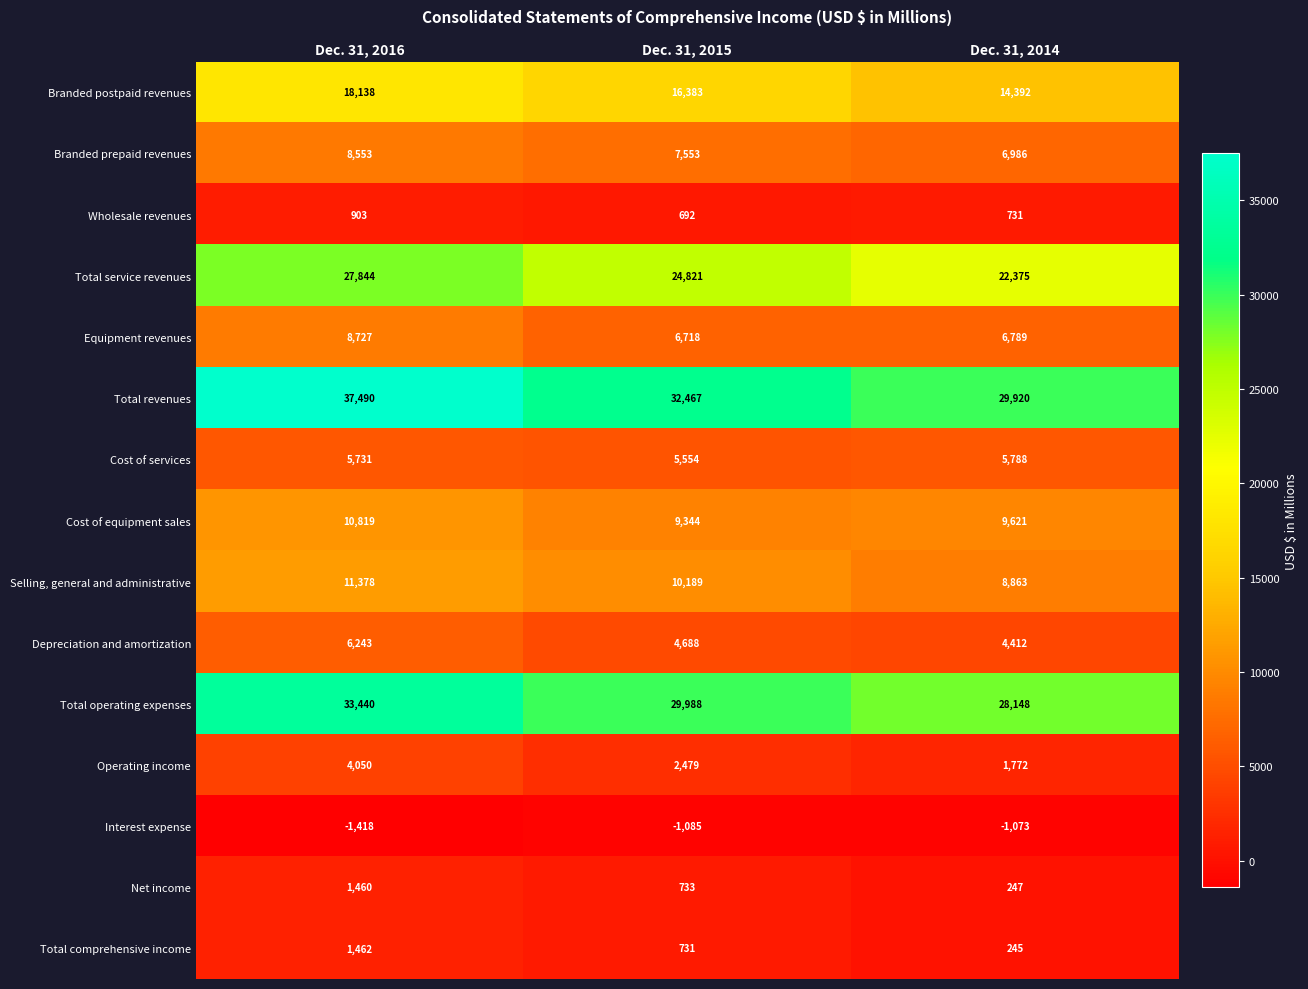

Between Dec. 31, 2016 and Dec. 31, 2014, which series saw the biggest shift?

Total revenues